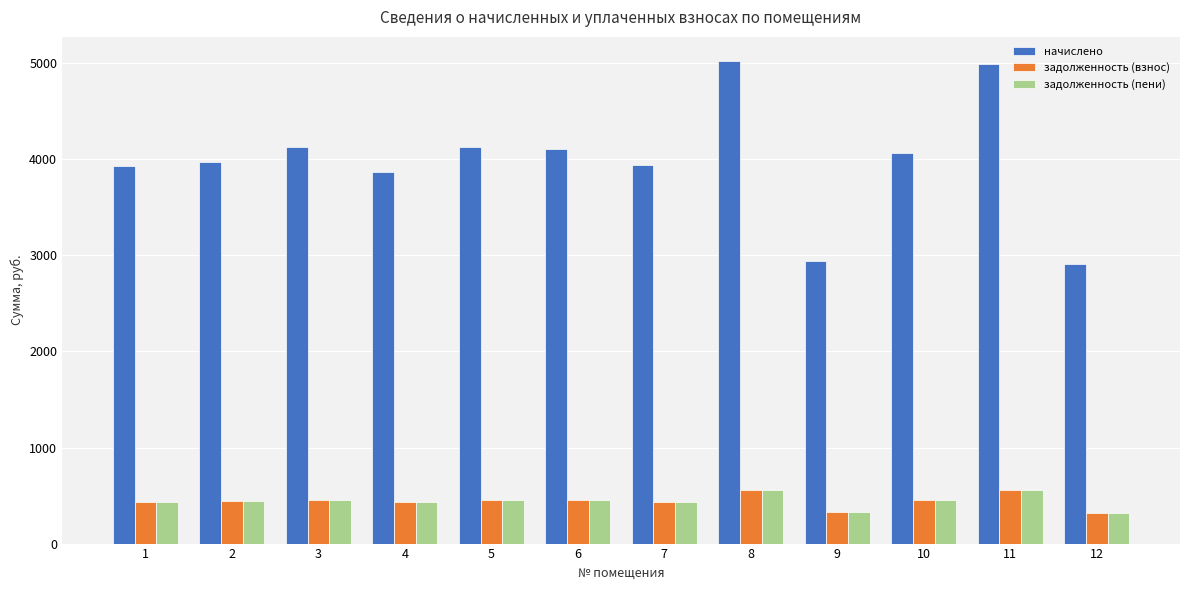

How many values in the задолженность (взнос) series exceed 451?

6